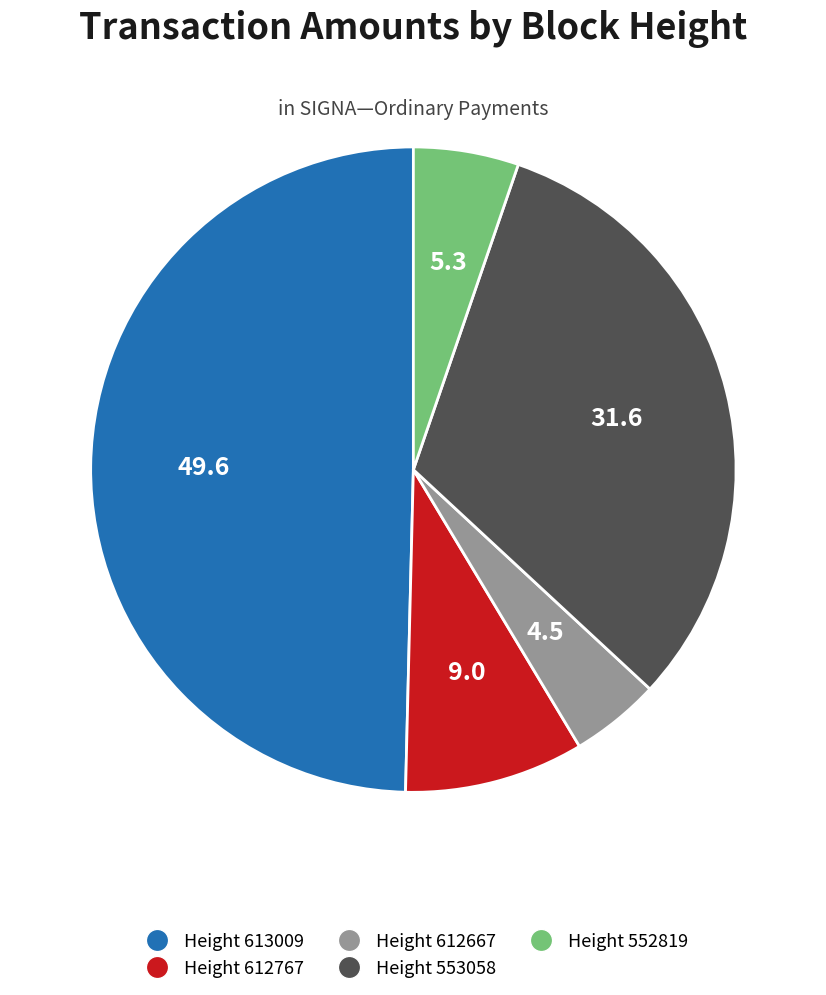

How many segments does this pie chart have?

5